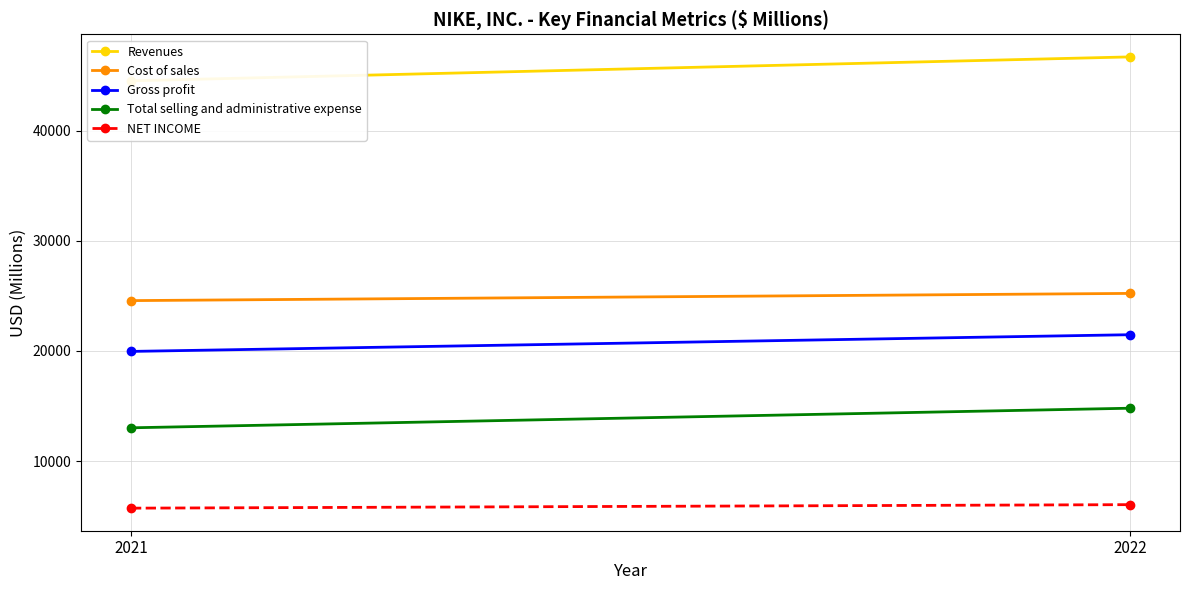

How many distinct data groups are displayed?

5